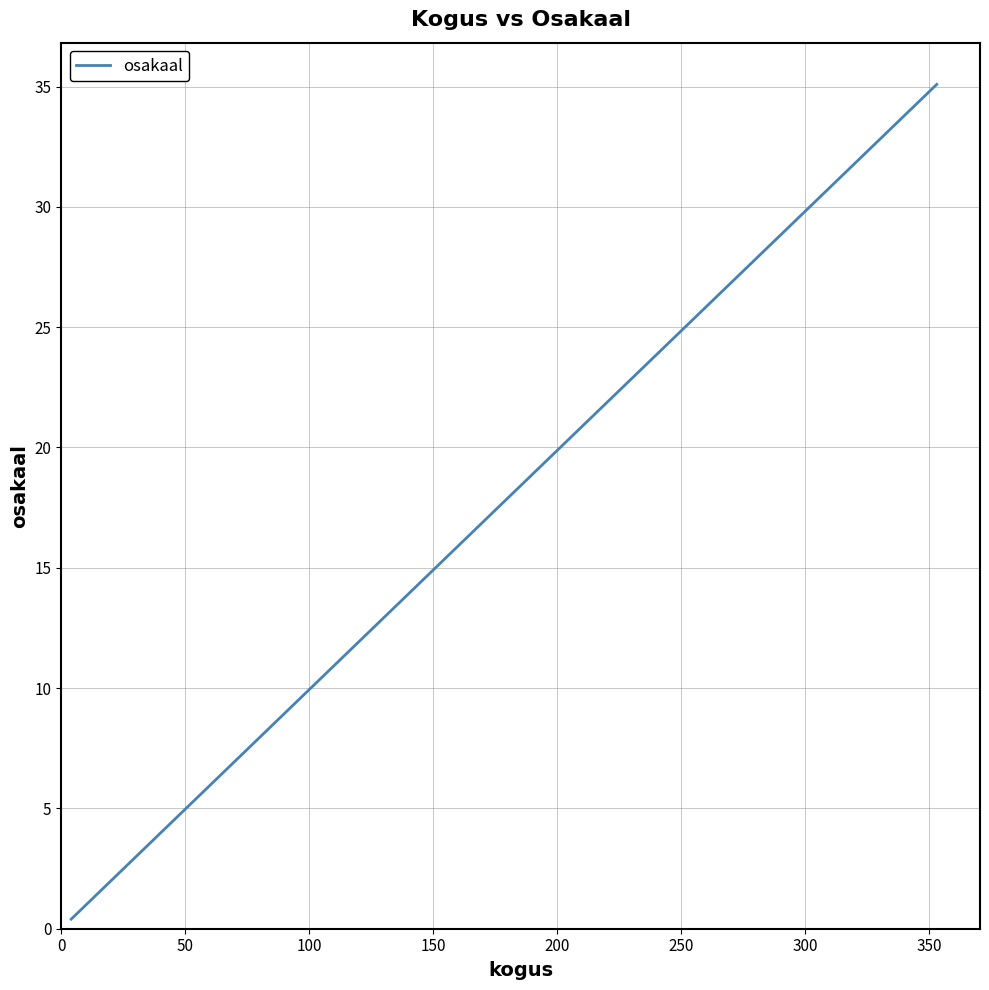

Count the number of data series in this chart.

1